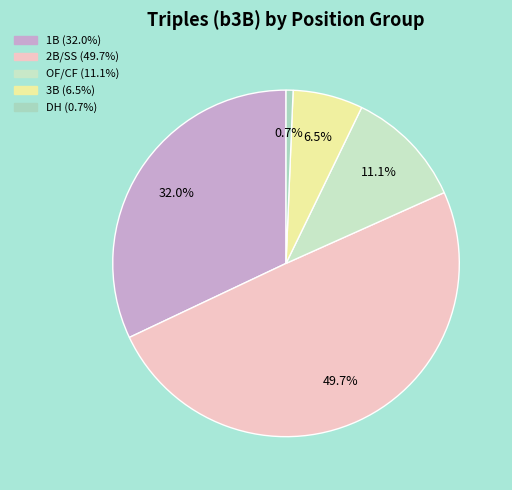

How many slices are in this pie chart?

5